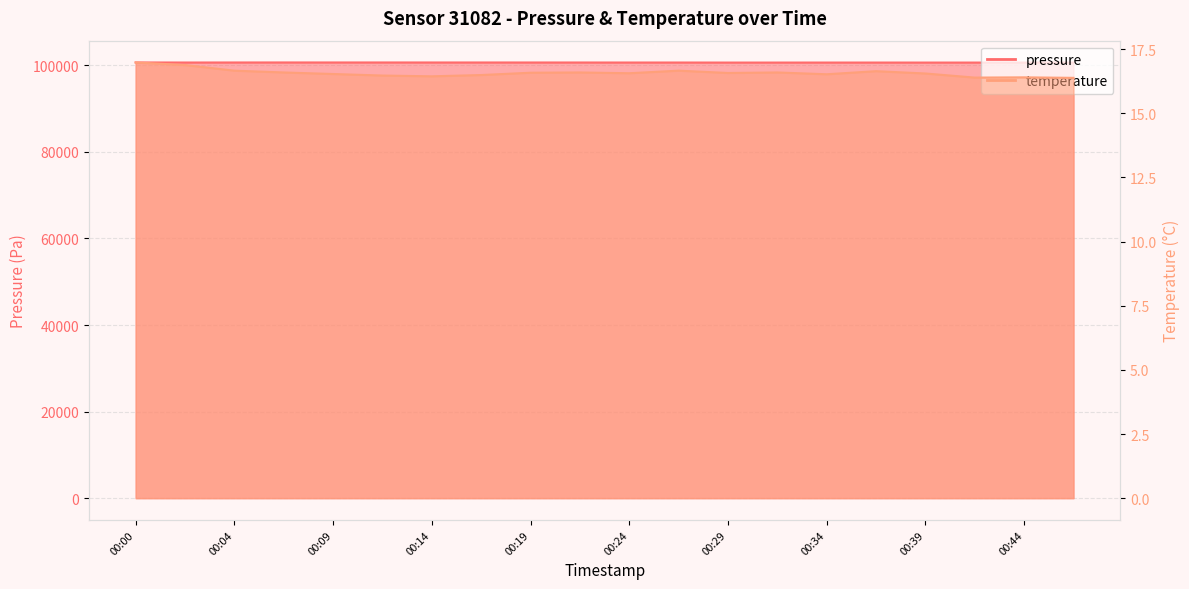

What is the difference between the second highest and second lowest values in the pressure series?

22.2